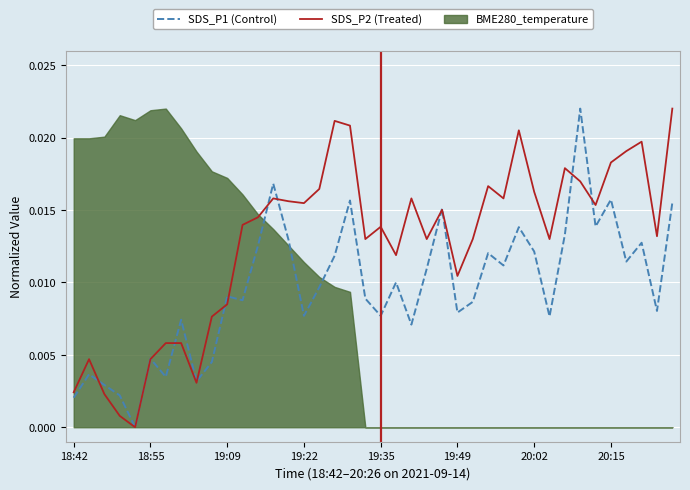

Rank the series at 32 from lowest to highest value.

SDS_P1 (Control), SDS_P2 (Treated)